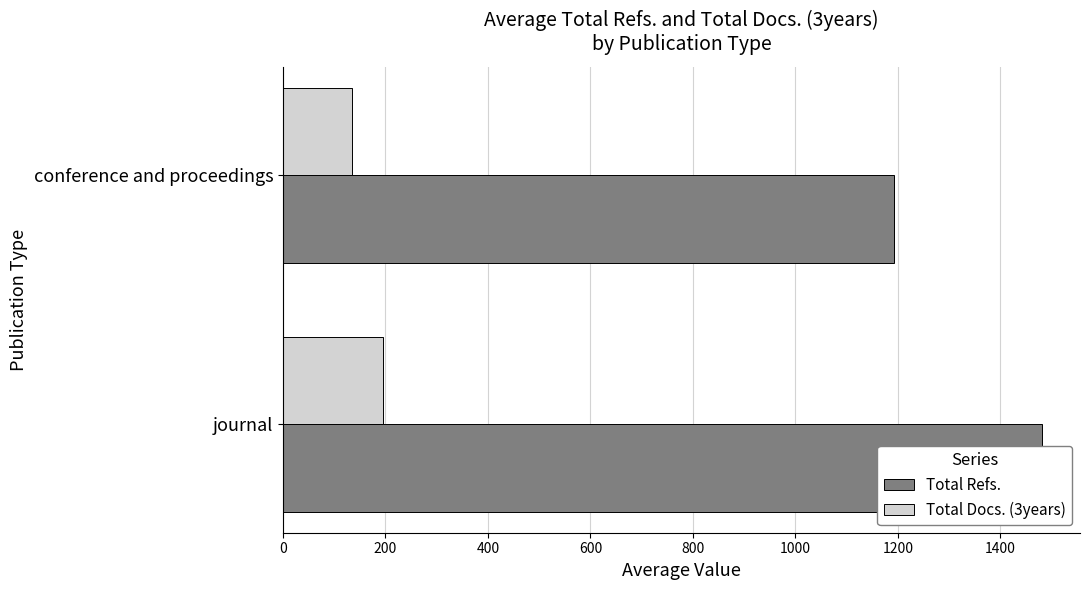

Reading right to left, list all the values displayed in this chart.

Total Refs.: 1191.8	1481.1
Total Docs. (3years): 134.0	194.8